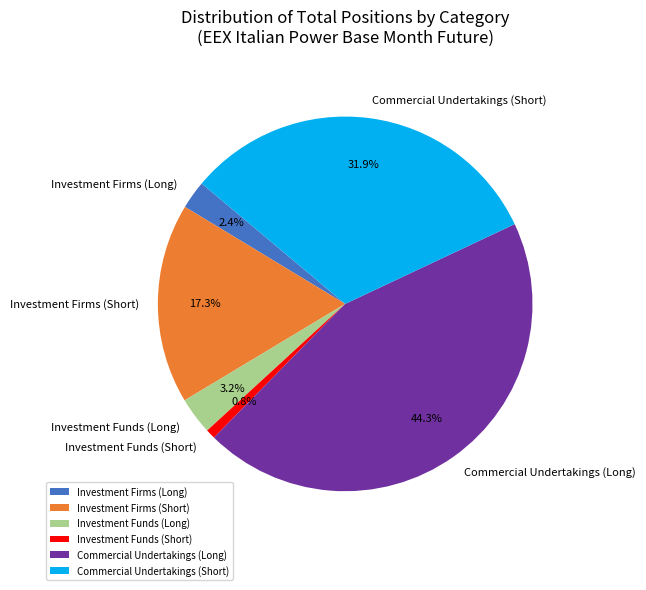

How many slices are in this pie chart?

6